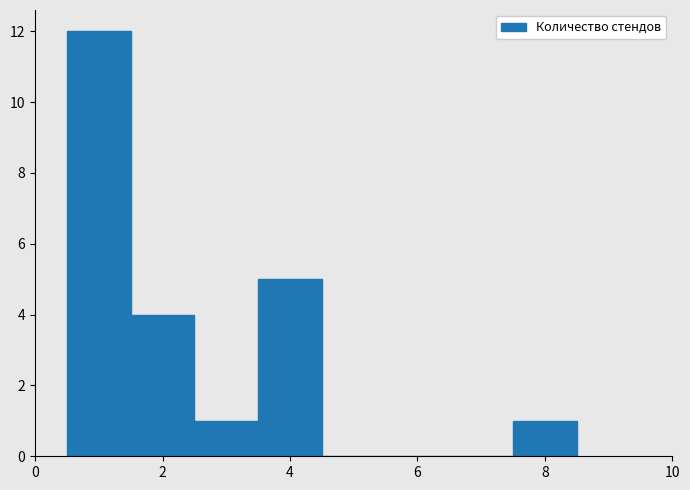

Reading left to right, transcribe this chart: for each bar, give the range it covers on the x-axis and its height. Neither the bar edges nor the heights are printed on the chart, so give them approximately, as read against the axes.

0.5 to 1.5: 12
1.5 to 2.5: 4
2.5 to 3.5: 1
3.5 to 4.5: 5
4.5 to 5.5: 0
5.5 to 6.5: 0
6.5 to 7.5: 0
7.5 to 8.5: 1